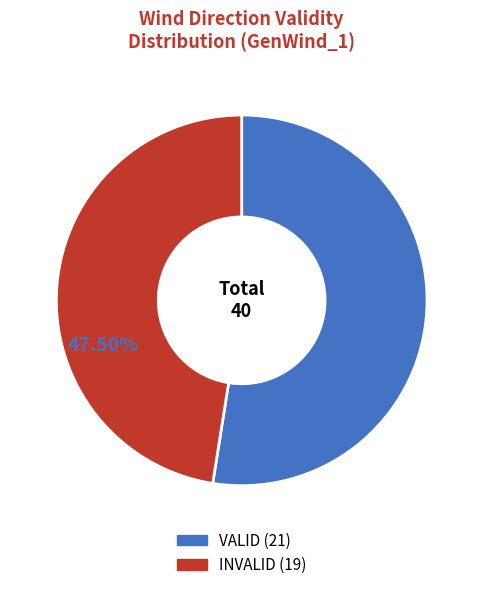

Is the sum of VALID and INVALID greater than half?

Yes